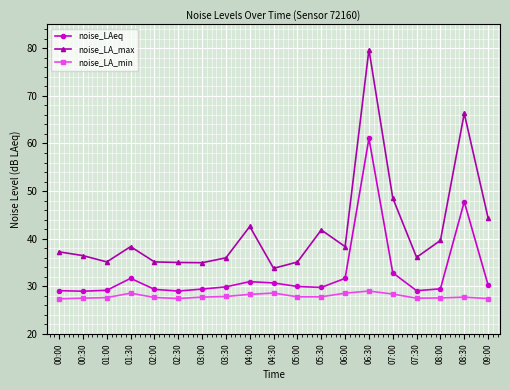

What is the sum of all noise_LAeq values?

620.3